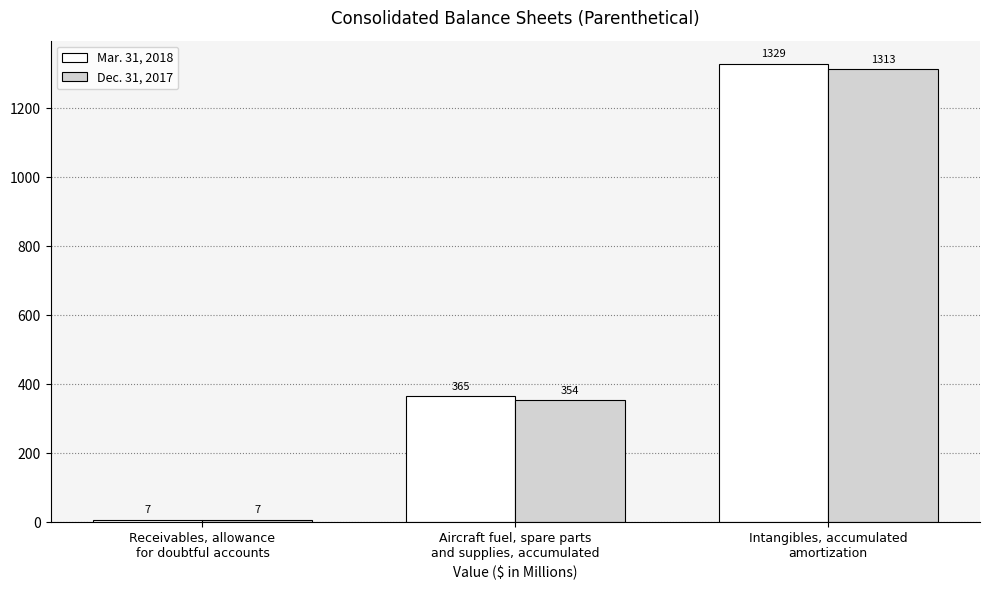

Does the chart contain any negative values?

No